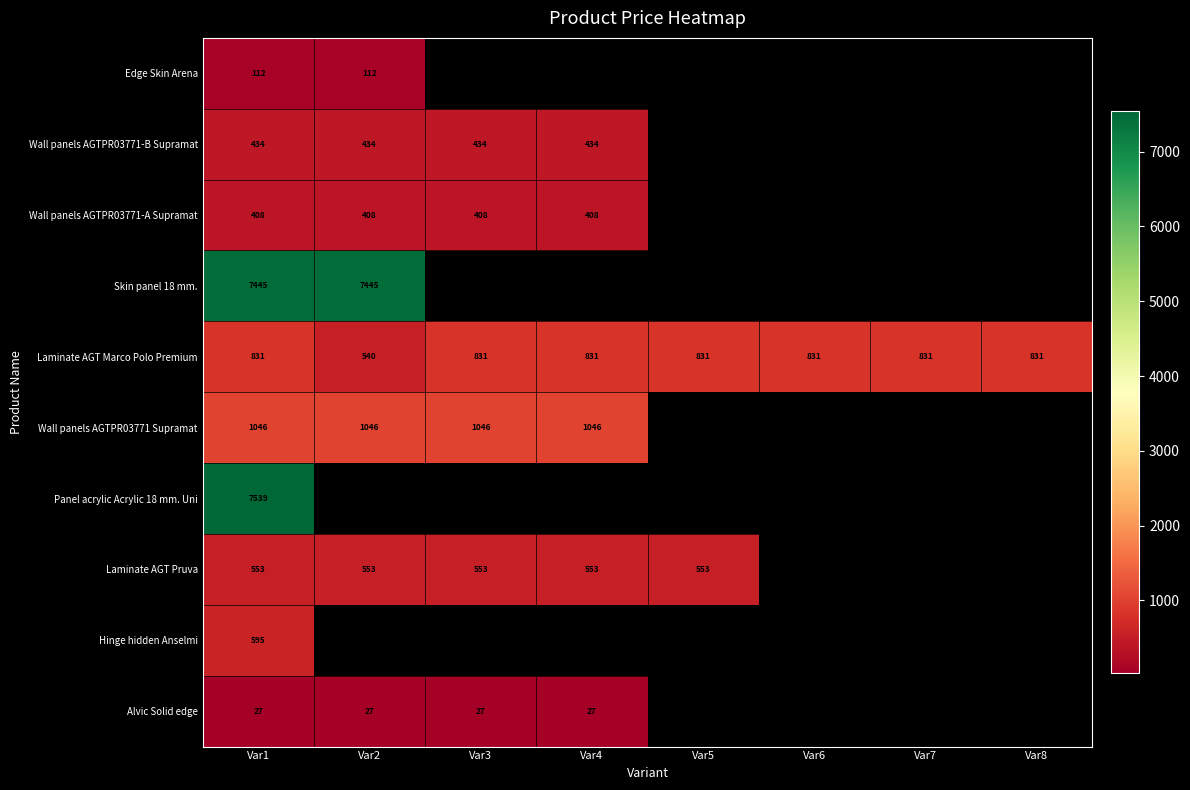

What is the minimum value shown in the chart?

27.0